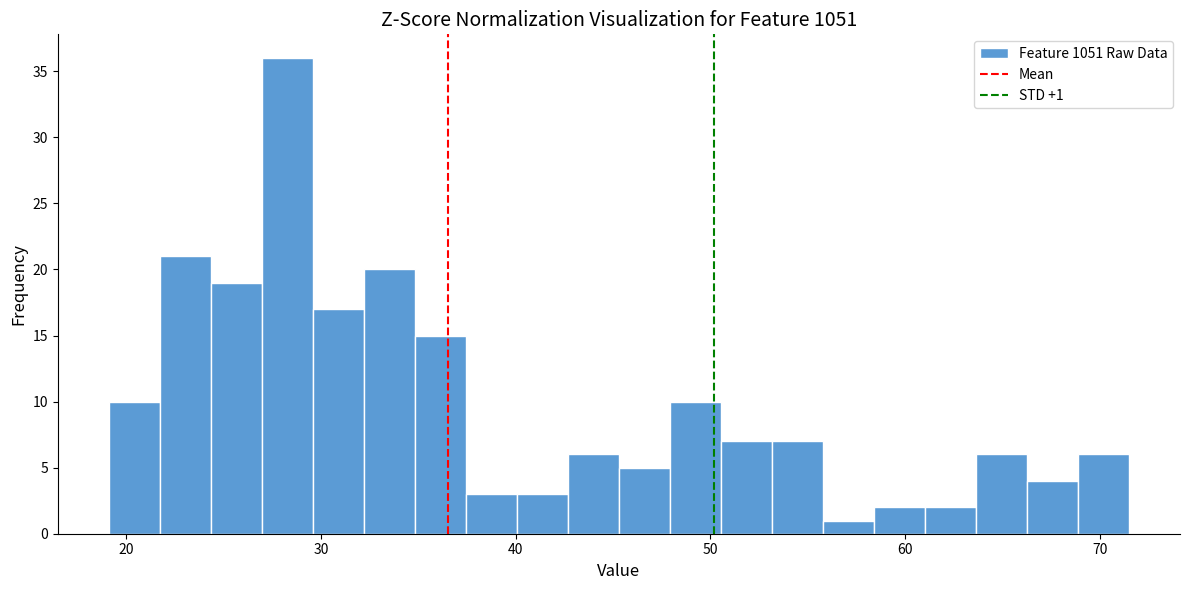

Read against the x-axis, roughly where is the centre of the tallest bar?

28